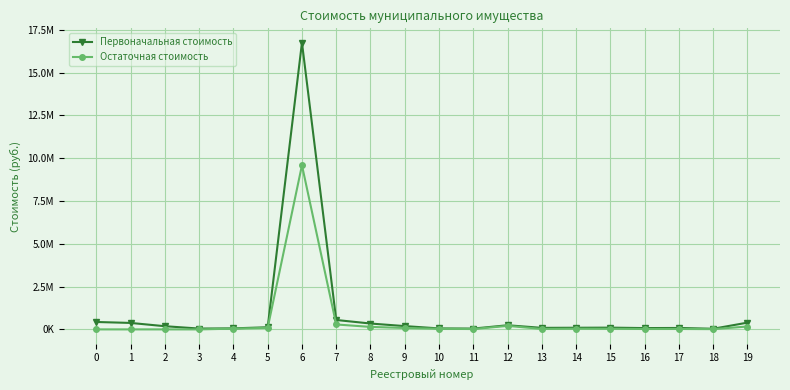

What are all the series names shown in the legend?

Первоначальная стоимость, Остаточная стоимость